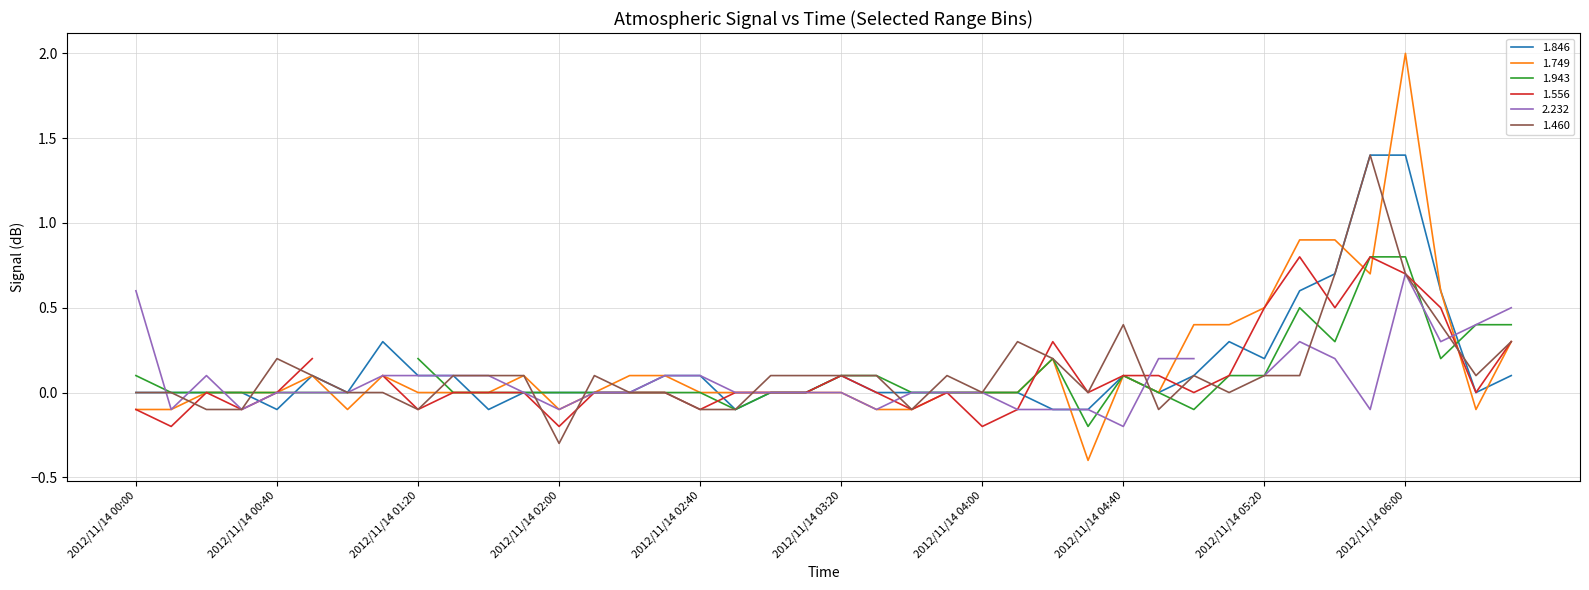

How many times do 1.460 and 1.749 cross each other?

11